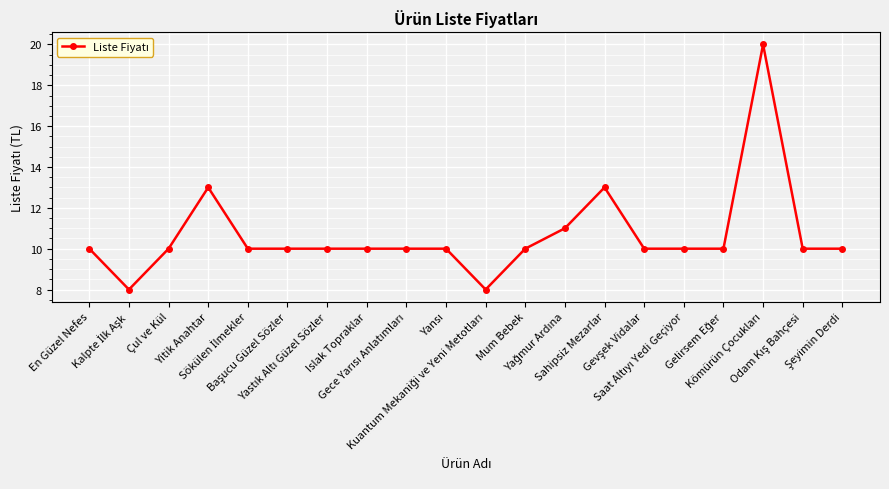

What is the smallest value displayed?

8